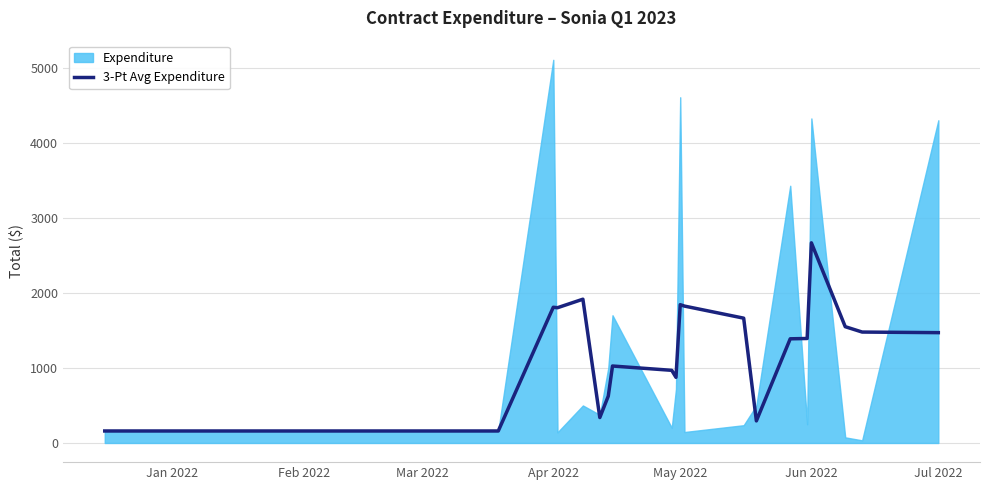

What is the highest value of the 3-Pt Avg Expenditure series?

2667.6